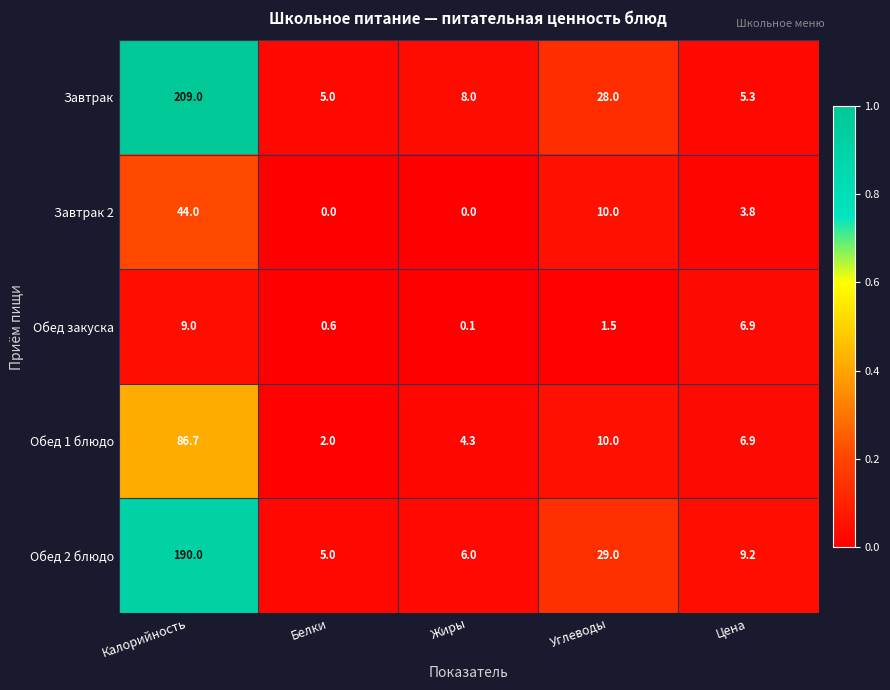

Which category has the highest value across all series?

Калорийность